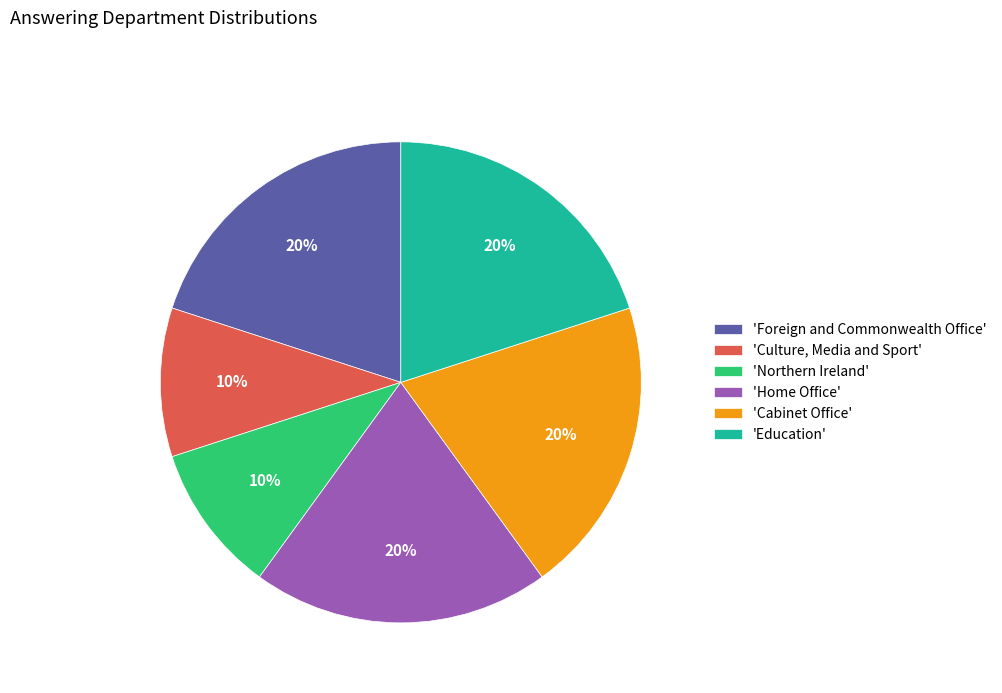

The 'Northern Ireland' slice represents 1% of the pie. True or false?

False